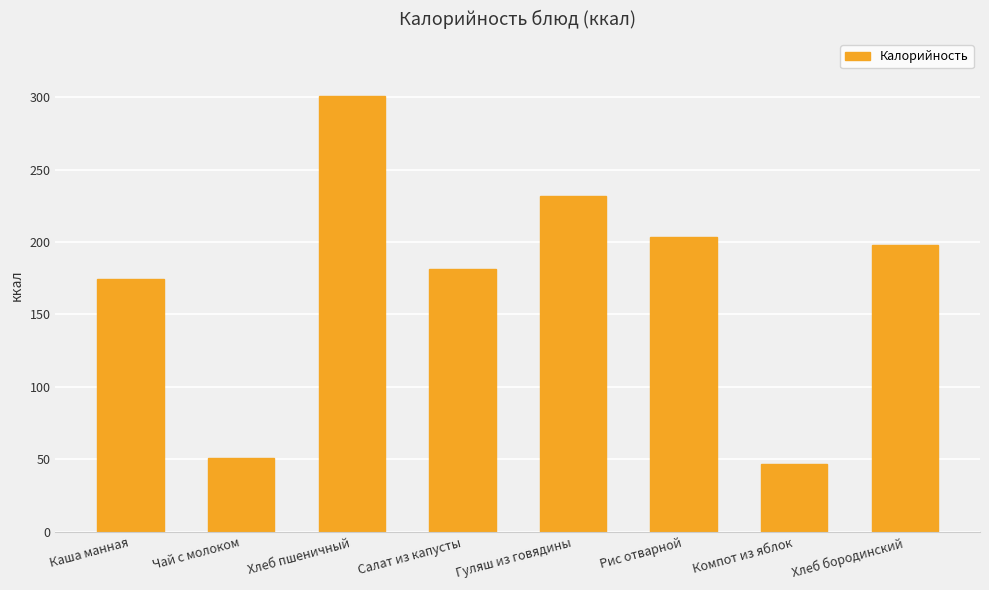

Rank the categories by value from lowest to highest.

Компот из яблок, Чай с молоком, Каша манная, Салат из капусты, Хлеб бородинский, Рис отварной, Гуляш из говядины, Хлеб пшеничный